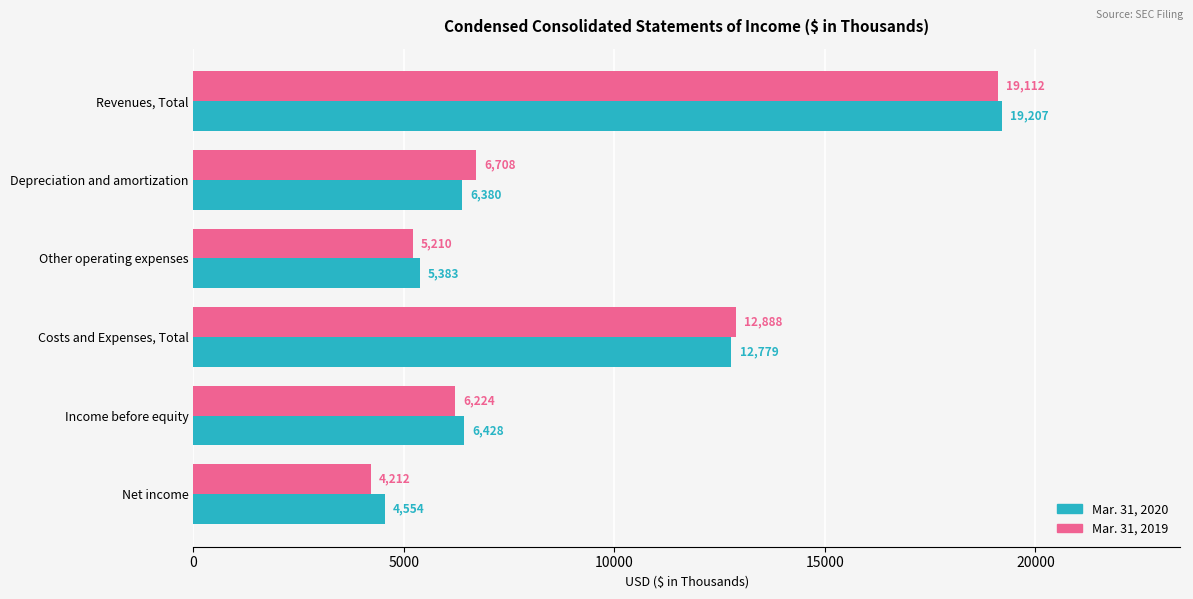

What is the sum of the Mar. 31, 2020 values at Income before equity and Depreciation and amortization?

12808